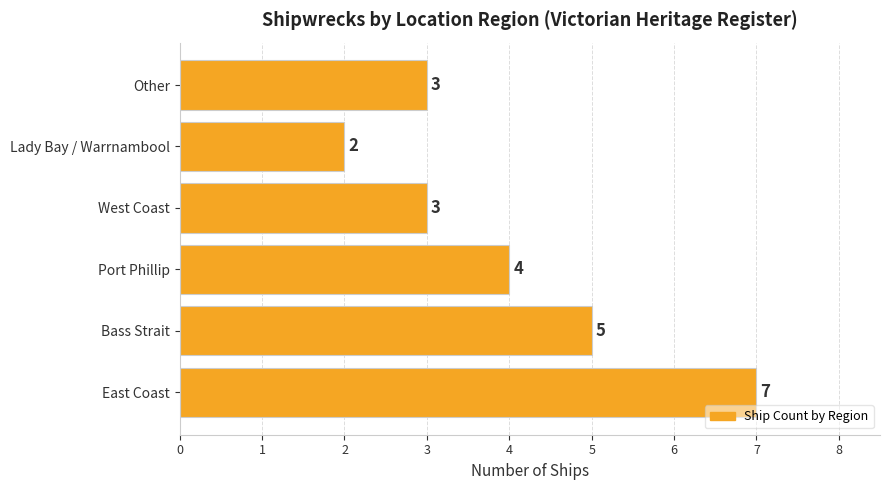

What is the sum of the values at East Coast and West Coast?

10